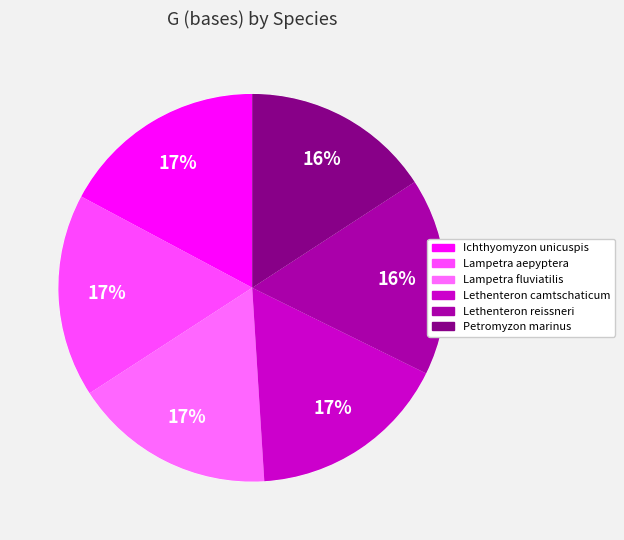

Does any single category account for the majority?

No